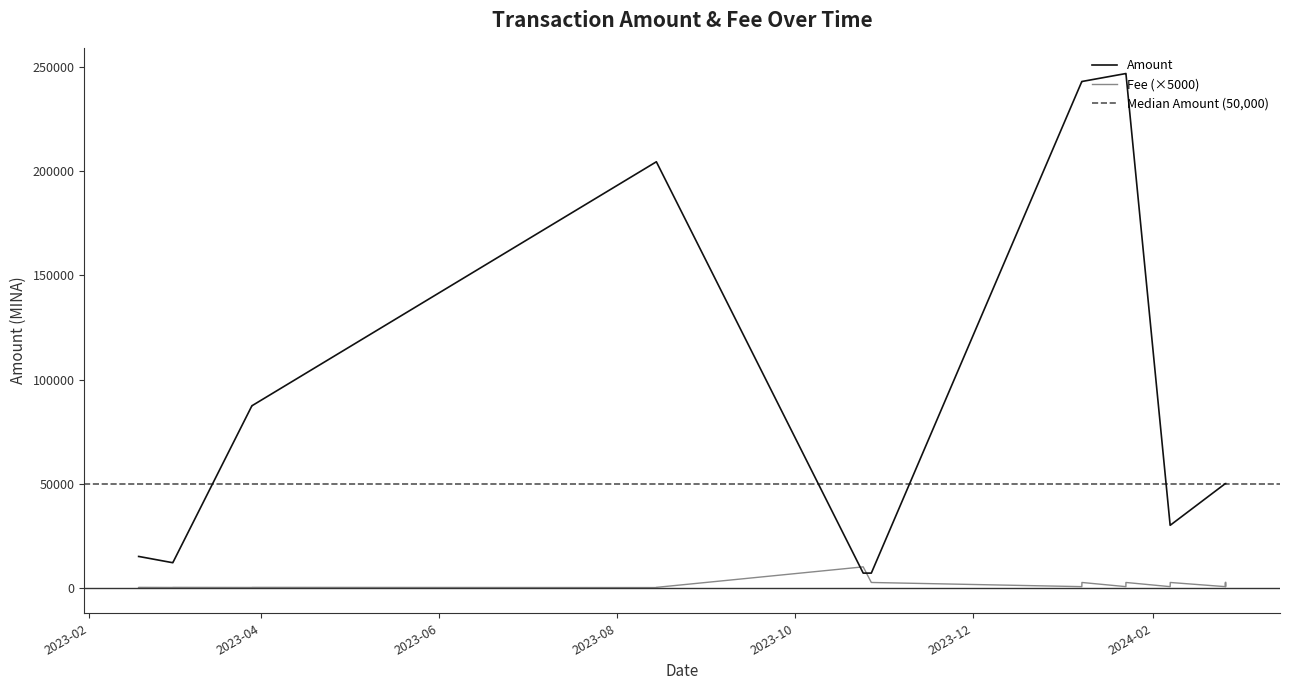

What is the value of the Amount point at the 18th from the left?

12000.0